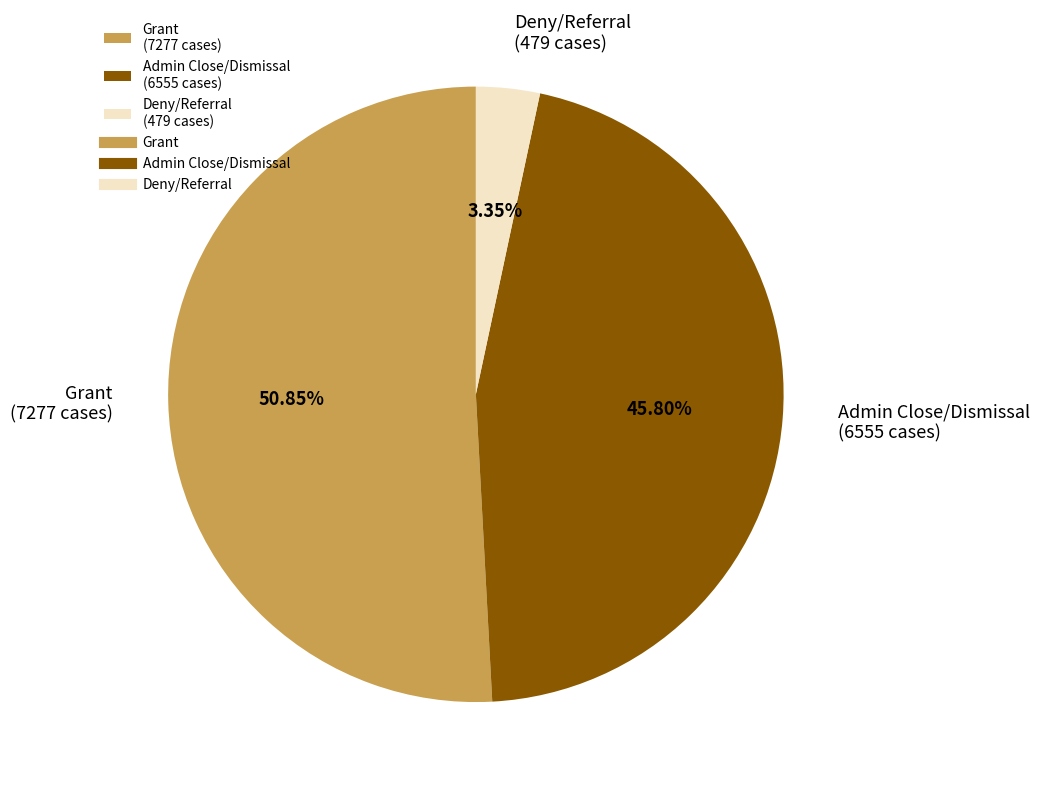

What is the ratio of the value at Admin Close/Dismissal (6555 cases) to the value at Deny/Referral (479 cases)?

13.7